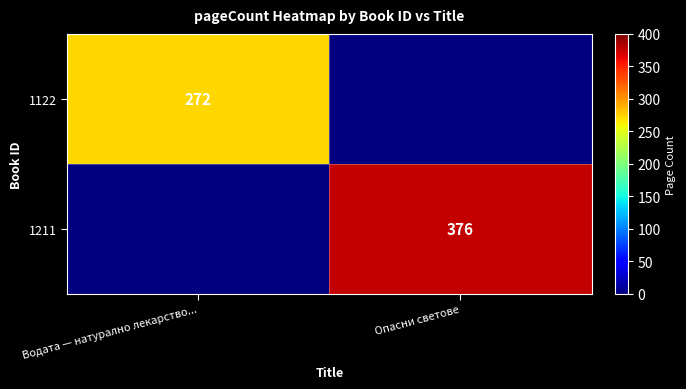

The 1211 series shows 233 at Опасни светове. True or false?

False